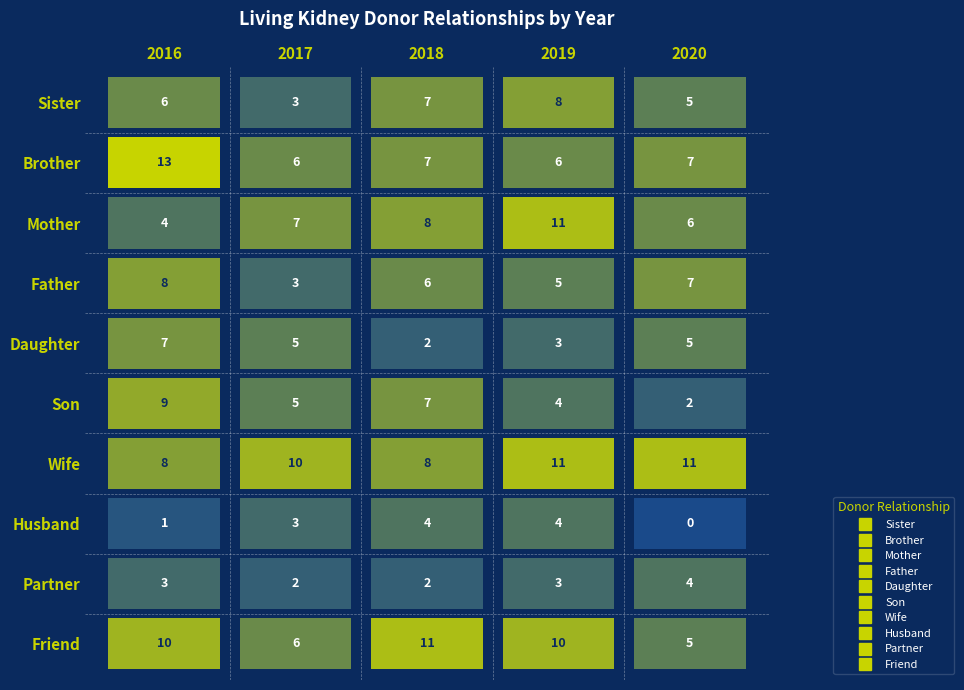

True or false: Daughter has a value of 5 at 2017.

True